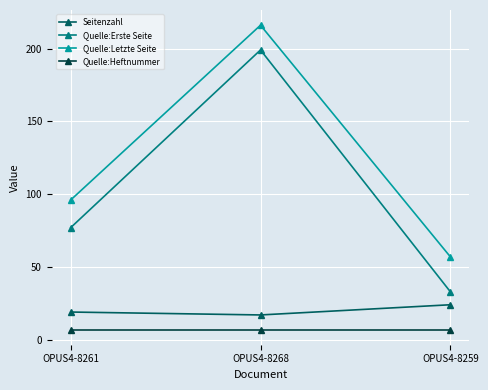

Which series has the largest total across all categories?

Quelle:Letzte Seite